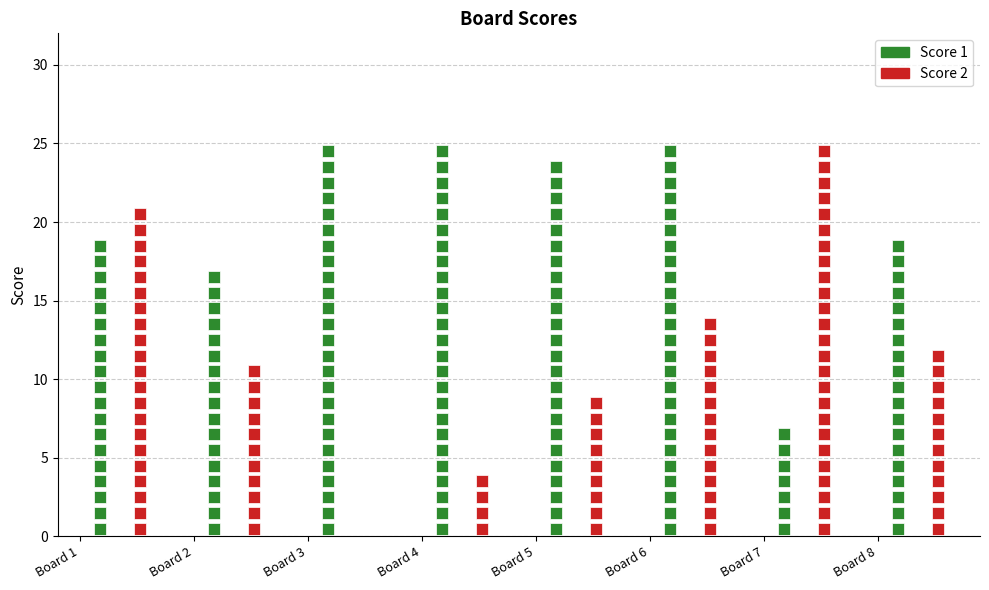

What are all the series names shown in the legend?

Score 1, Score 2